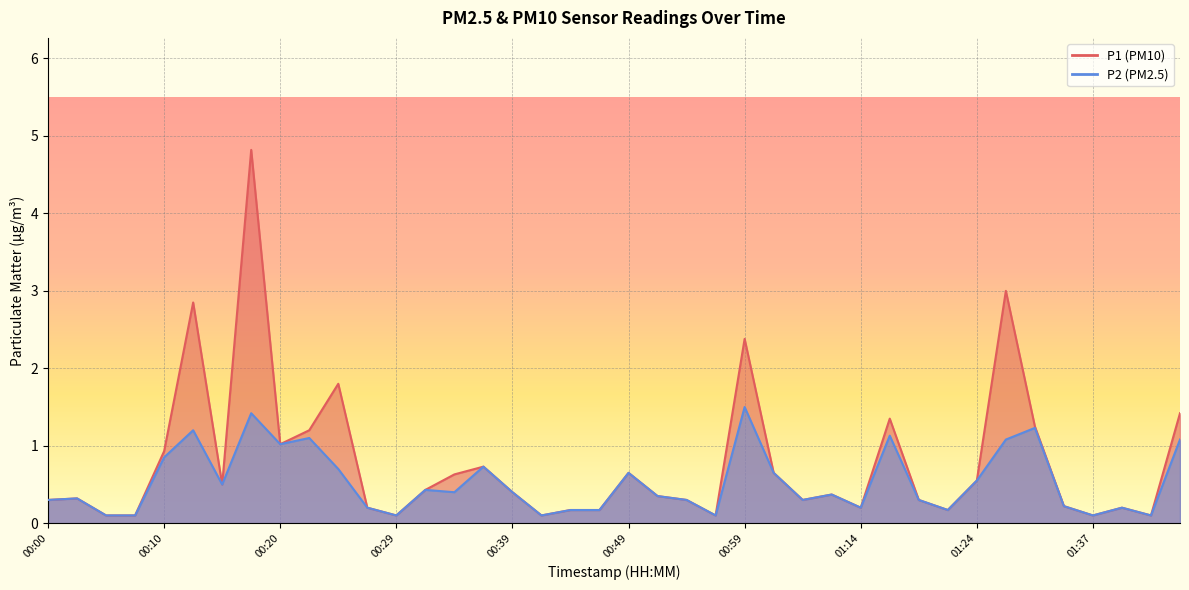

The value of P1 at 00:39 is 0.3. True or false?

False